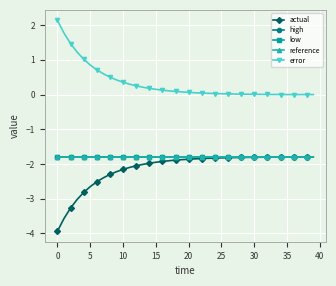

Which series has the largest total across all categories?

error